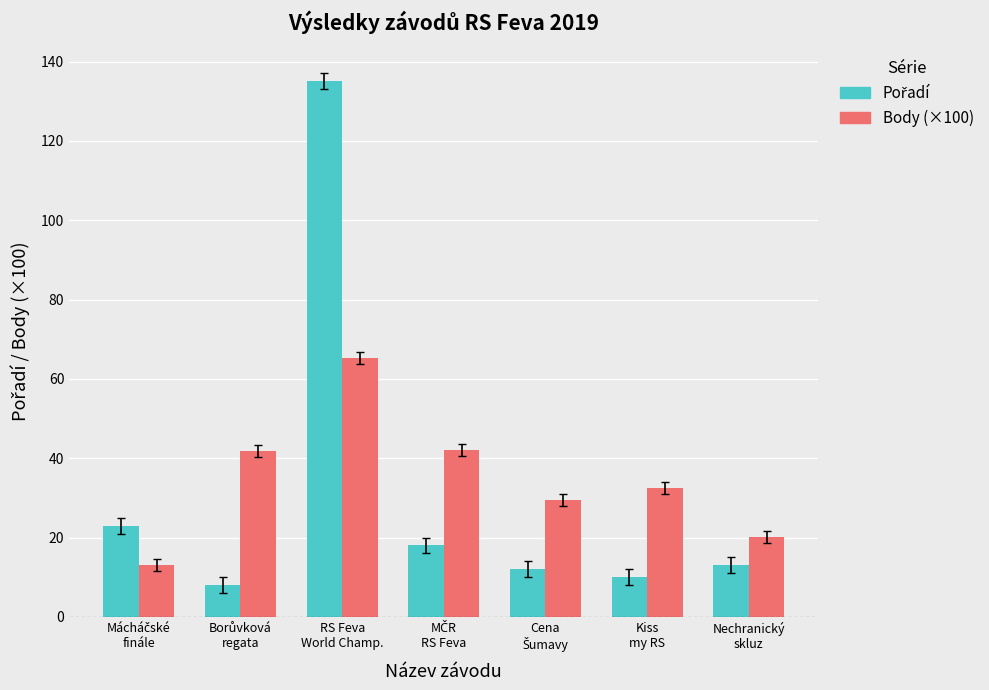

At how many categories does at least one series exceed 40?

3